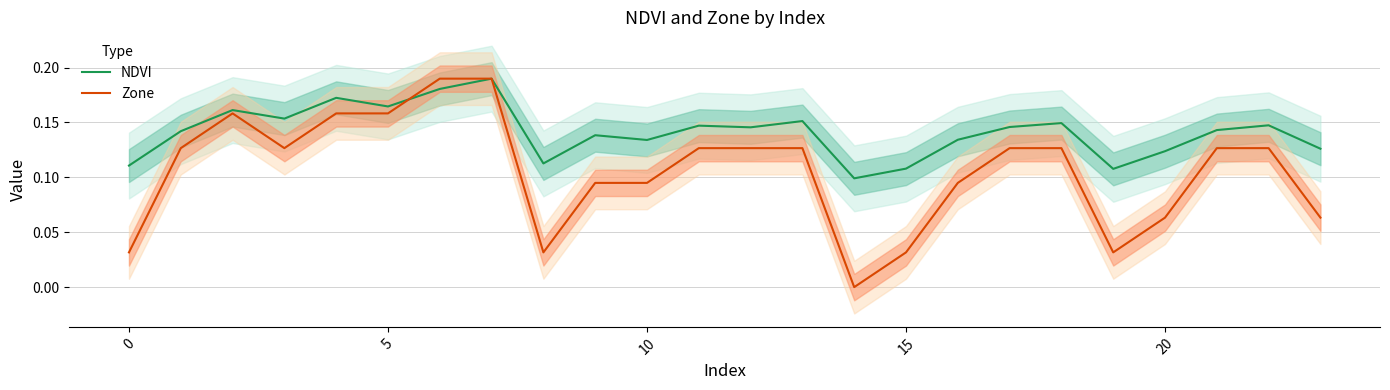

True or false: Zone has a value of 0.1 at 20.

True